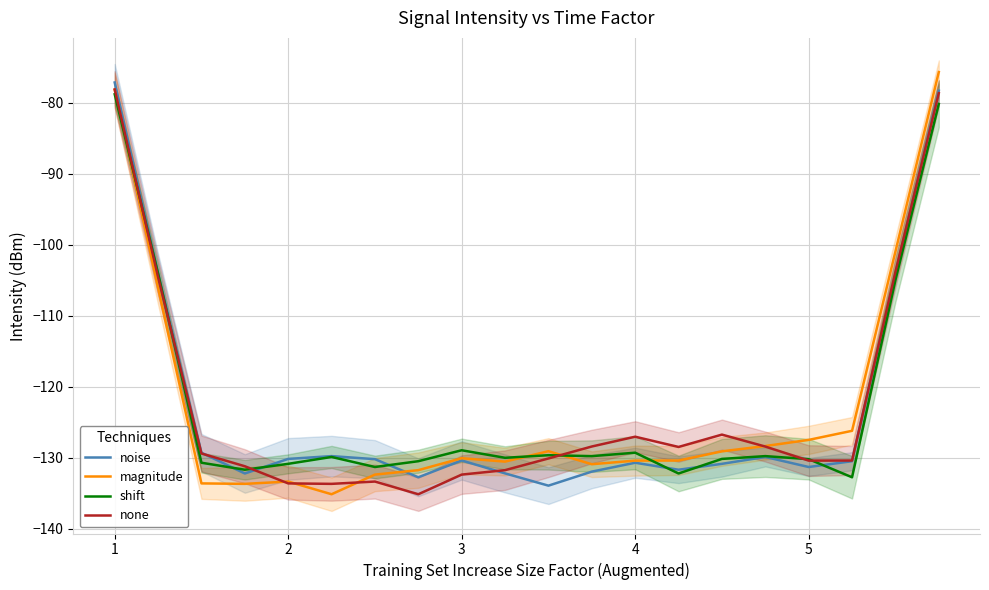

Reading left to right, list all the values displayed in this chart.

noise: -77.1	-103.9	-129.3	-132.2	-130.1	-129.7	-130.2	-132.7	-130.3	-132.2	-133.9	-131.9	-130.7	-131.7	-130.8	-129.9	-131.3	-130.5	-104.1	-78.3
magnitude: -78.1	-106.0	-133.6	-133.6	-133.3	-135.1	-132.3	-131.7	-130.0	-130.5	-129.0	-130.9	-130.4	-130.4	-129.1	-128.3	-127.5	-126.2	-100.9	-75.6
shift: -78.8	-104.0	-130.7	-131.7	-130.8	-129.9	-131.3	-130.5	-128.9	-130.0	-129.6	-129.7	-129.3	-132.2	-130.1	-129.7	-130.2	-132.7	-104.9	-80.1
none: -78.1	-104.5	-129.4	-131.2	-133.6	-133.6	-133.3	-135.1	-132.3	-131.7	-130.1	-128.4	-127.0	-128.4	-126.7	-128.4	-130.4	-130.4	-103.8	-78.6